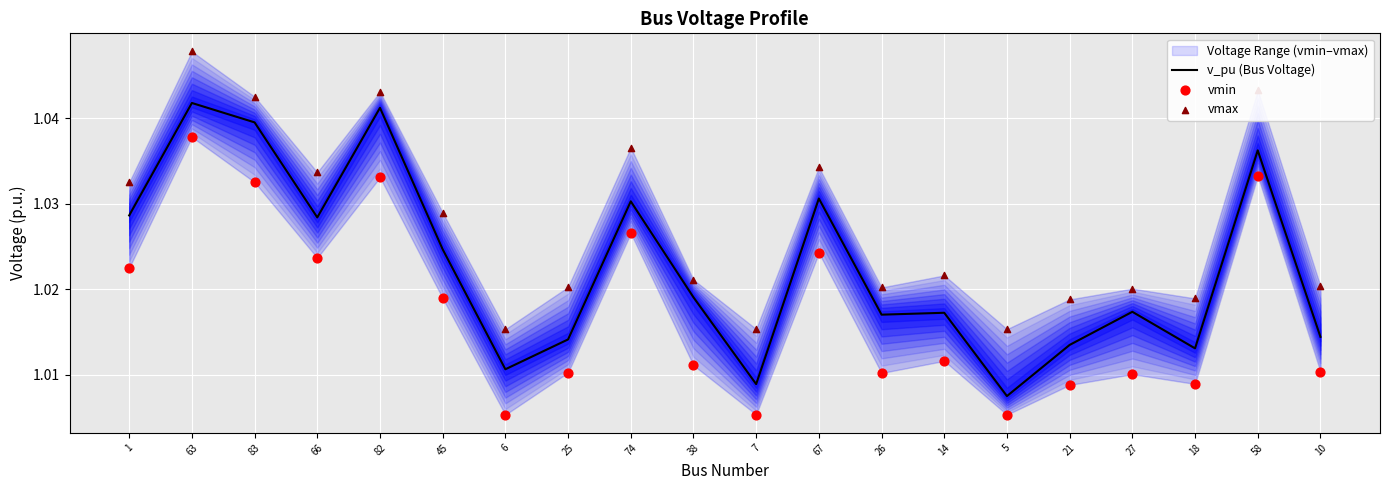

What is the total value across all series at 18?

3.0